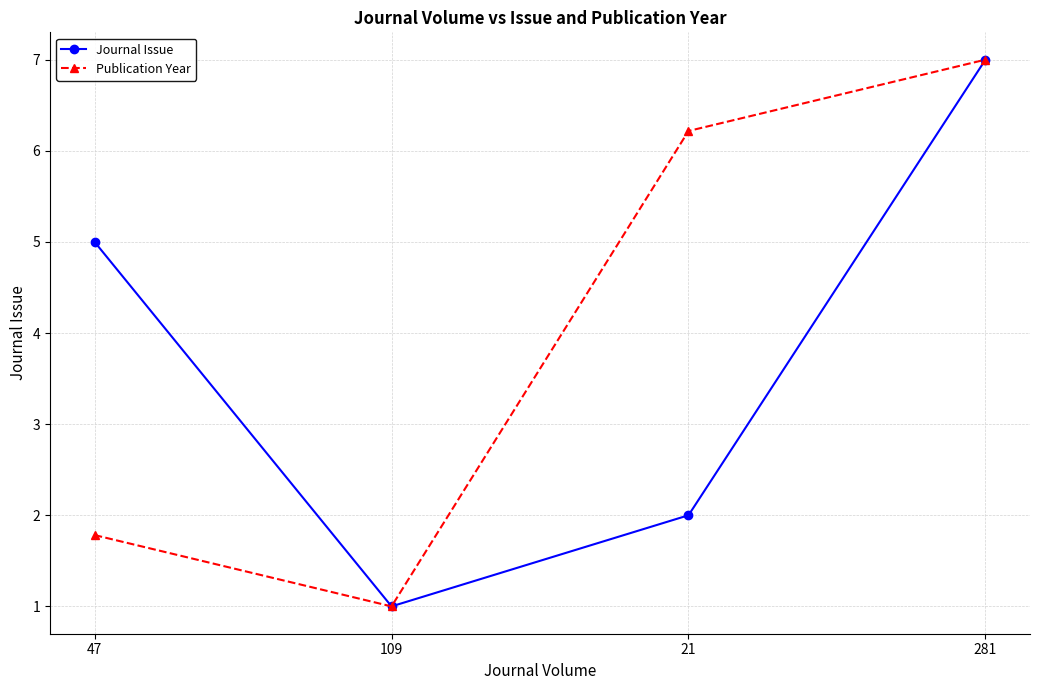

Does the chart display data point markers on the line(s)?

Yes